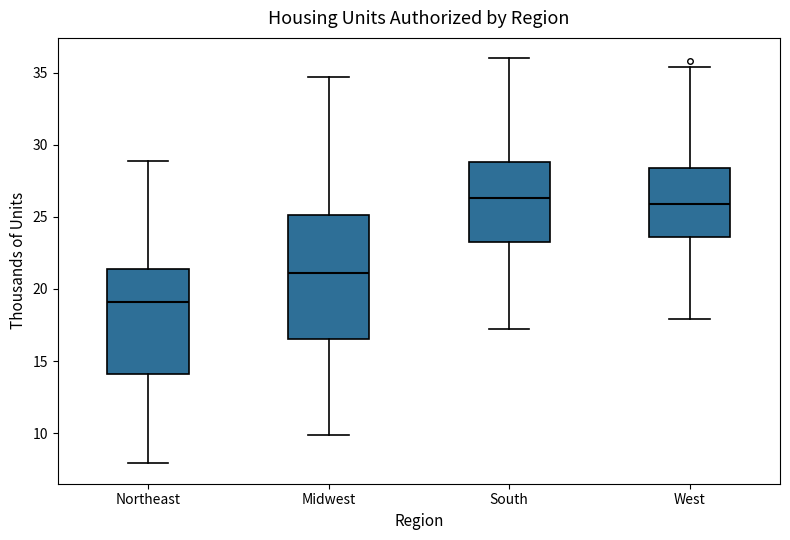

Where does the upper whisker of the box for Northeast end on the y-axis? The values are not printed on the chart, so give them approximately, as read against the axis.

29.0